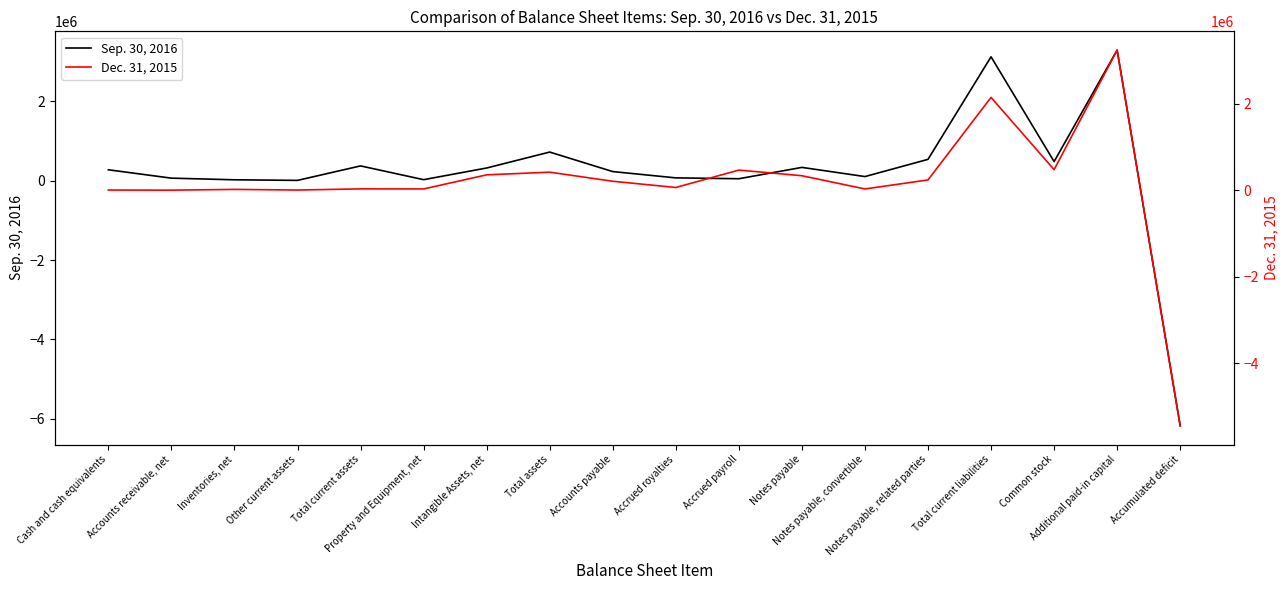

Which category has the highest value in the Sep. 30, 2016 series?

Additional paid-in capital